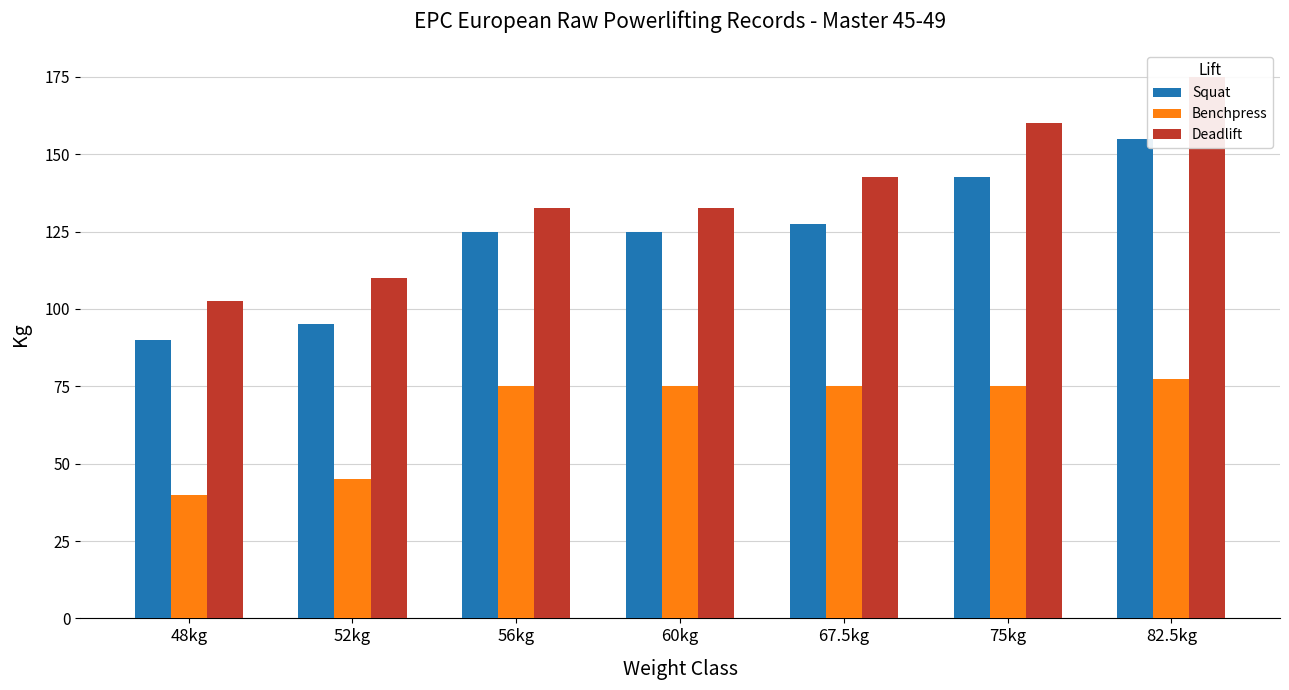

At how many categories does at least one series exceed 106?

6